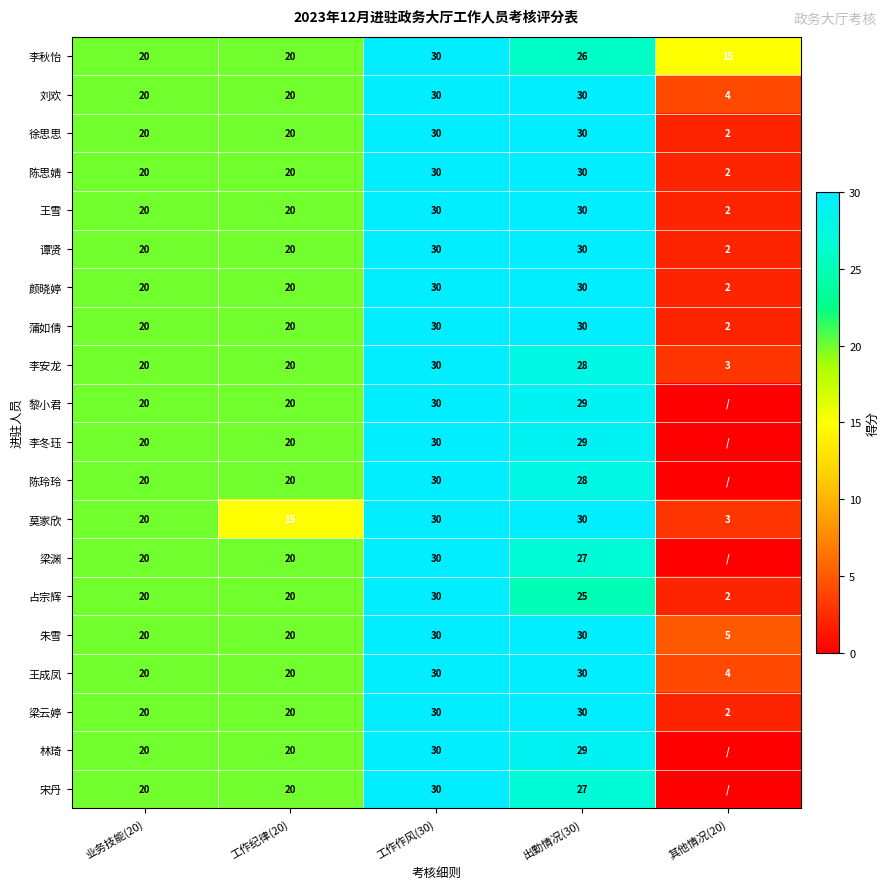

What is the lowest value of the 莫家欣 series?

3